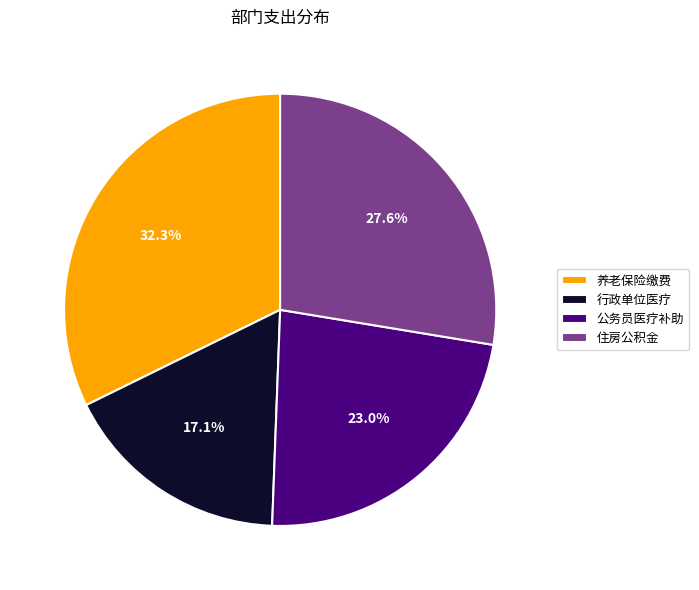

Which slice is the smallest?

行政单位医疗